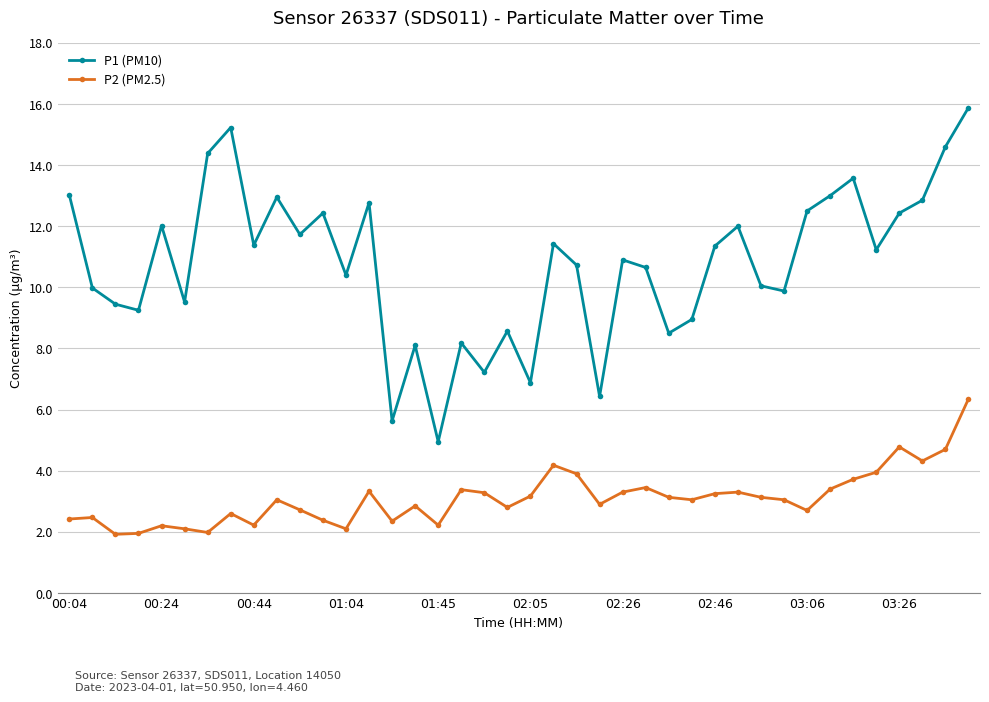

How many data points in P1 (PM10) are less than 11?

20